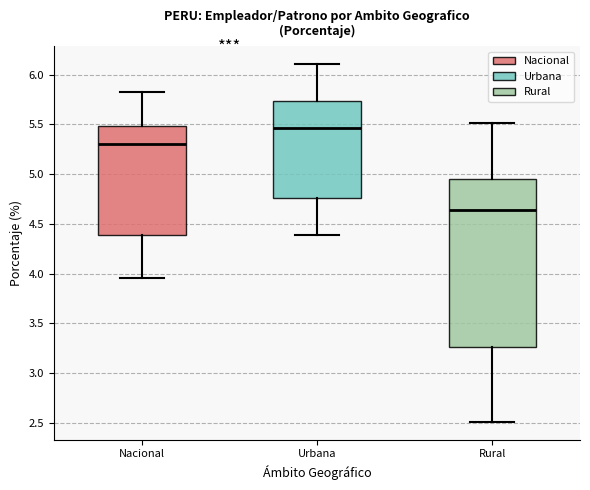

Reading left to right, read every box against the y-axis: the position of its median line, the range the box covers, and the ends of its whiskers. The values are not printed on the chart, so give them approximately, as read against the axis.

Nacional: median 5.30, box 4.40 to 5.50, whiskers 3.95 to 5.85
Urbana: median 5.45, box 4.75 to 5.75, whiskers 4.40 to 6.10
Rural: median 4.65, box 3.25 to 4.95, whiskers 2.50 to 5.50